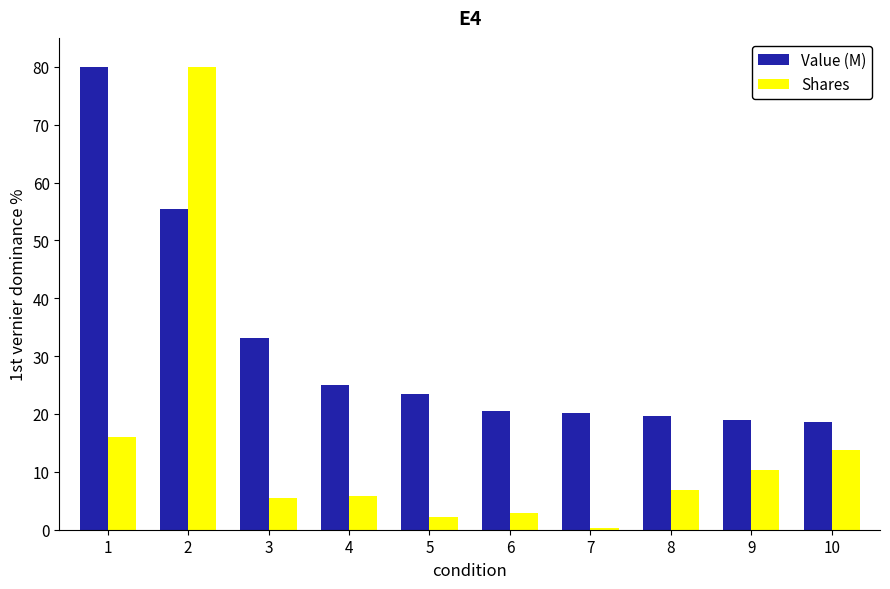

What are all the series names shown in the legend?

Value (M), Shares